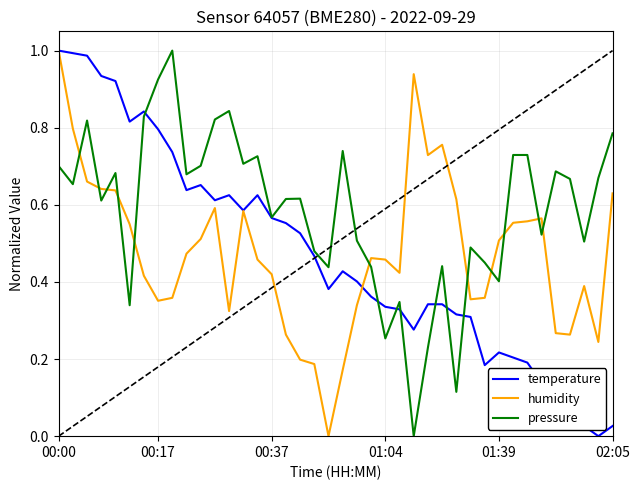

Which series has the largest total across all categories?

pressure